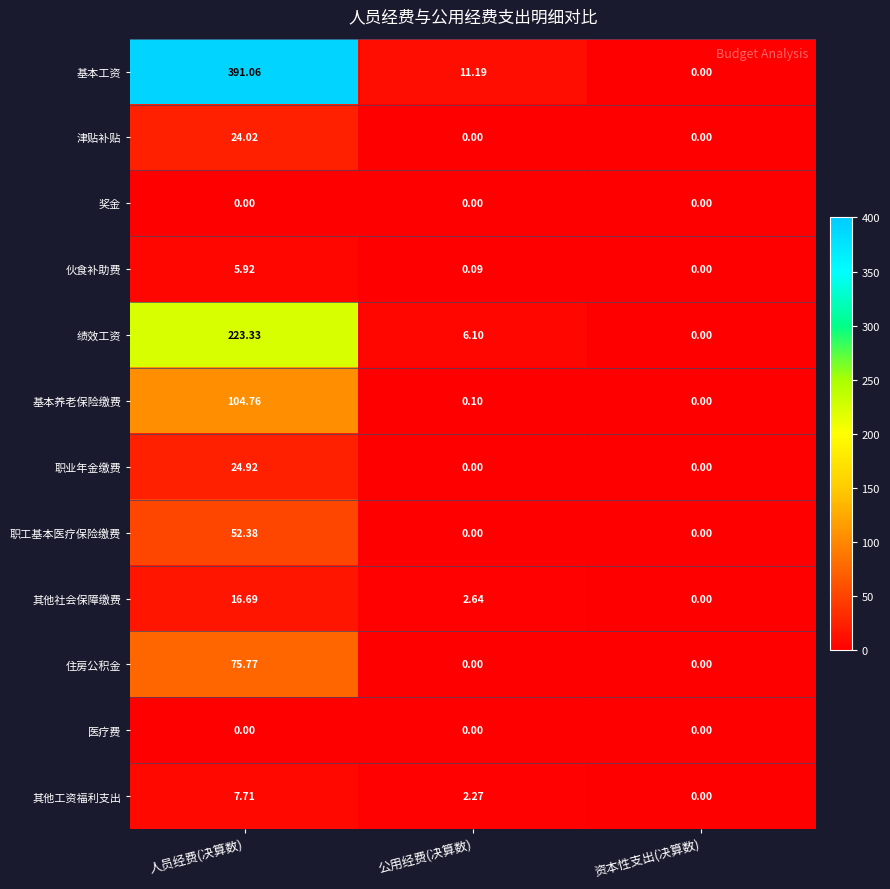

Which series has the largest total across all categories?

基本工资